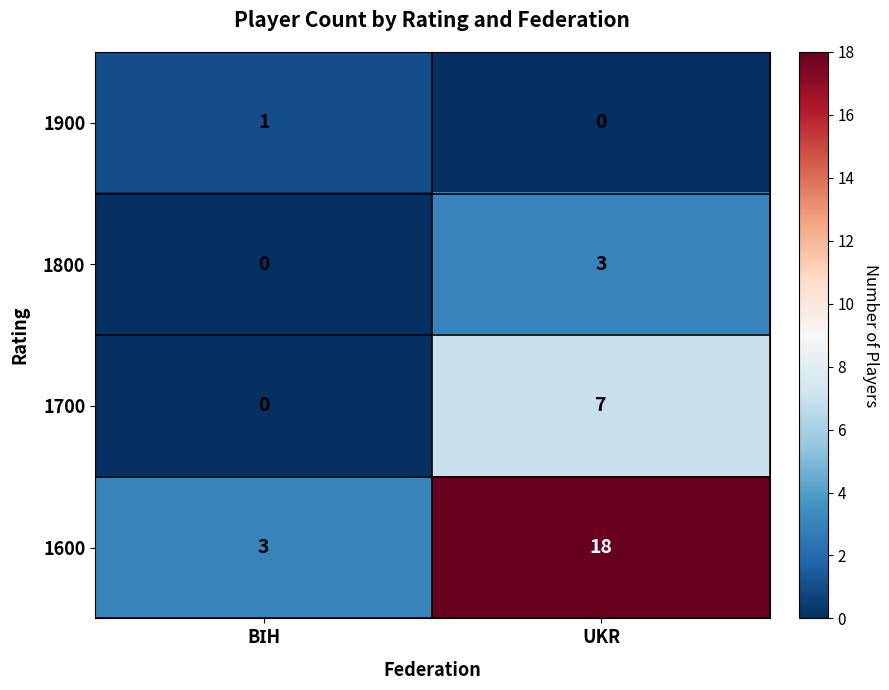

Read the 1700 value at UKR.

7